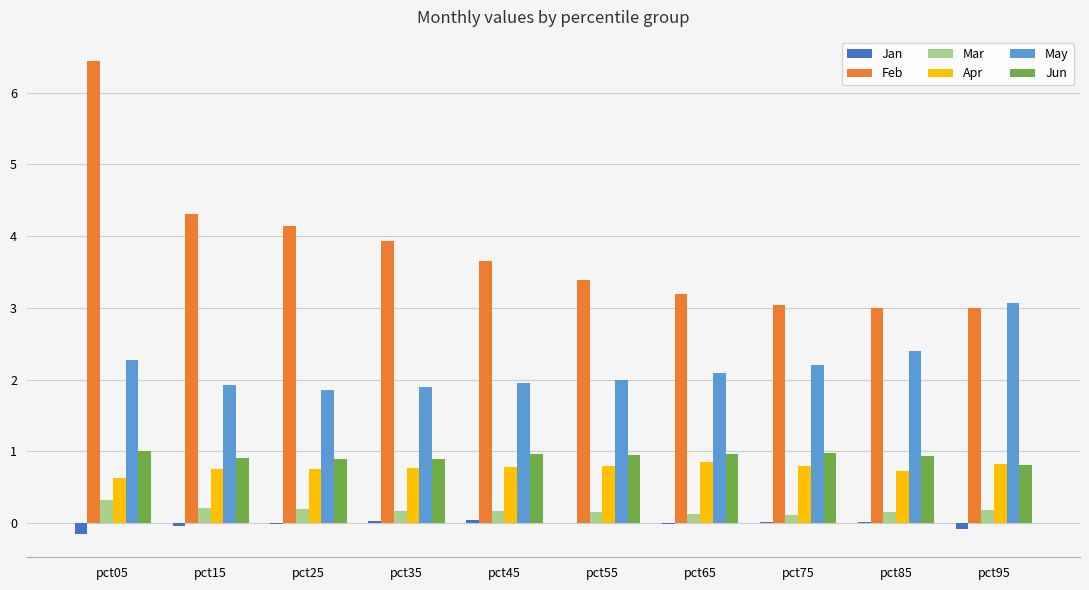

Which series has the largest total across all categories?

Feb